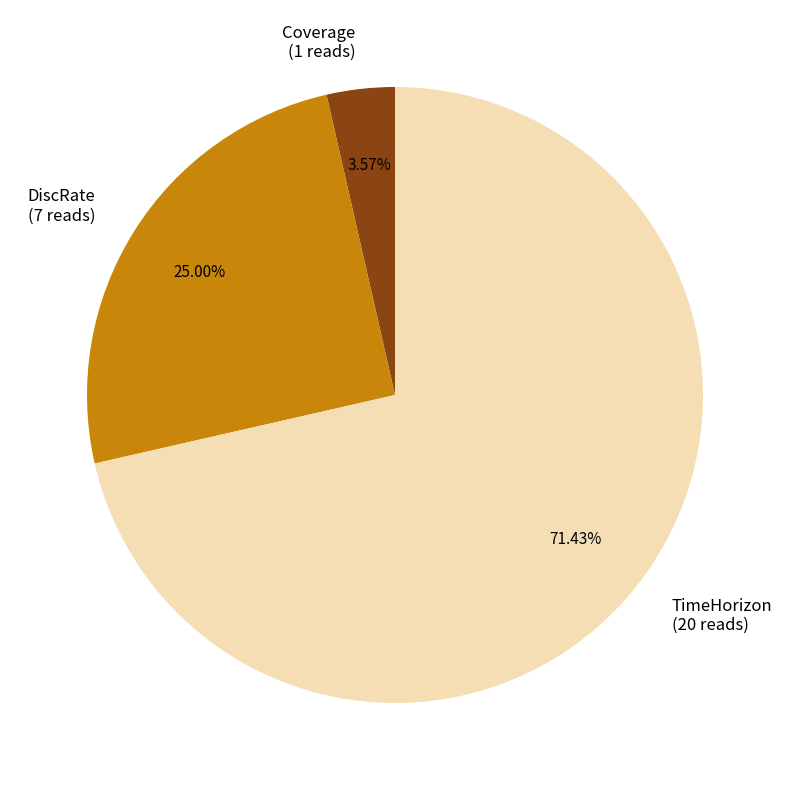

The TimeHorizon slice represents 71% of the pie. True or false?

True